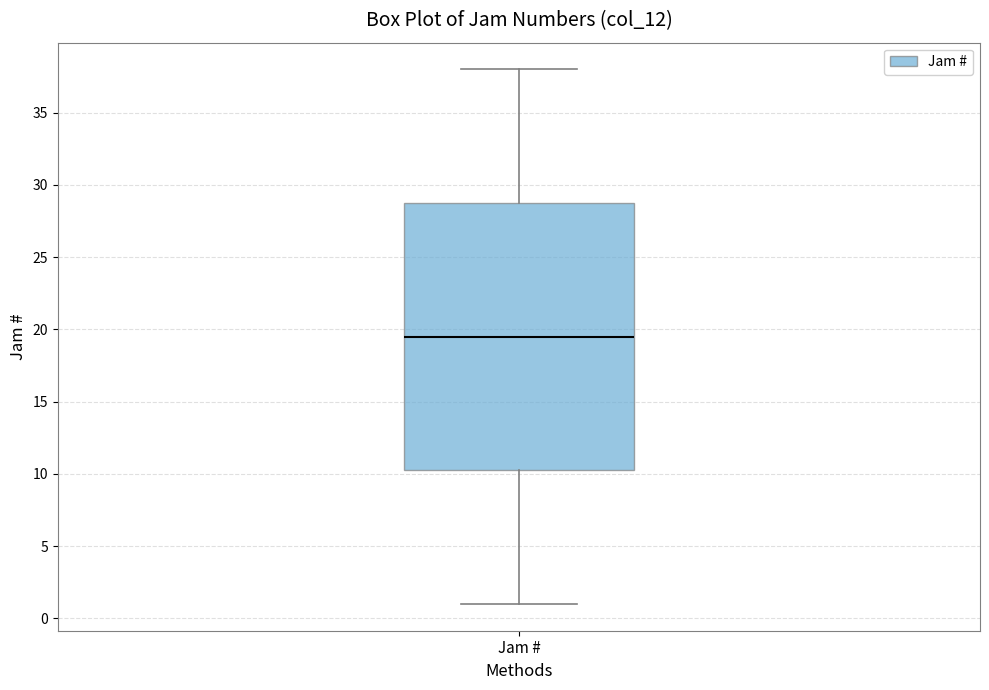

Where does the upper whisker of the box for Jam # end on the y-axis? The values are not printed on the chart, so give them approximately, as read against the axis.

38.0